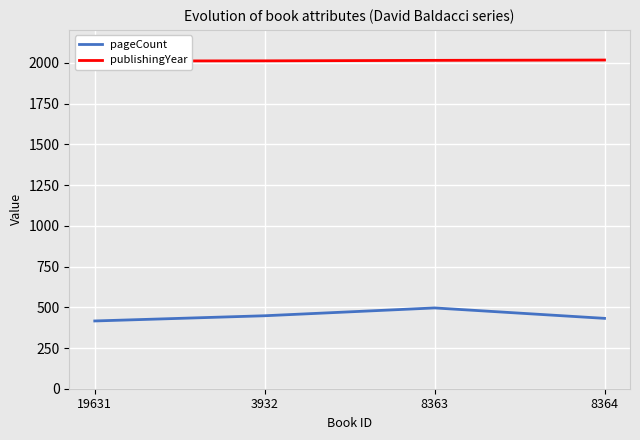

Which has a higher value, 8363 or 3932?

8363